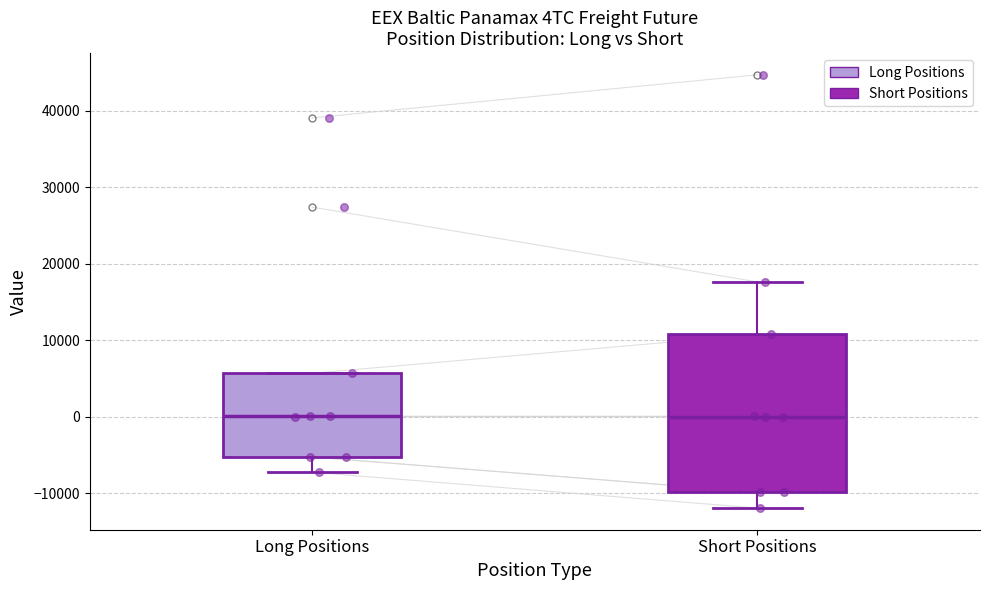

Reading left to right, transcribe this box plot: for each box, give where its median line is, the range the box spans, and where its two whiskers end, as read against the y-axis. The values are not printed on the chart, so give them approximately, as read against the axis.

Long Positions: median 0, box -5000 to 6000, whiskers -7000 to 6000
Short Positions: median 0, box -10000 to 11000, whiskers -12000 to 18000